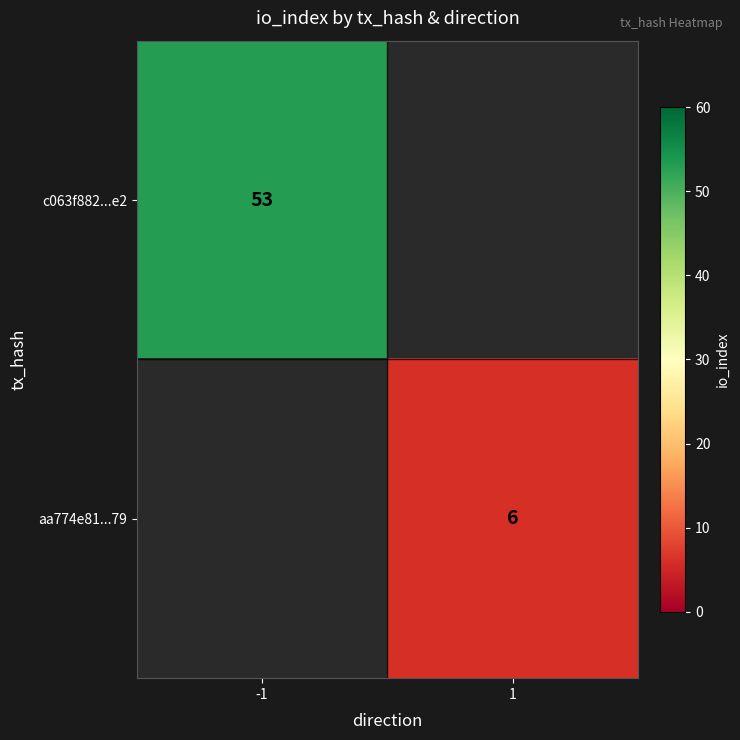

The c063f882...e2 series shows 83 at -1. True or false?

False